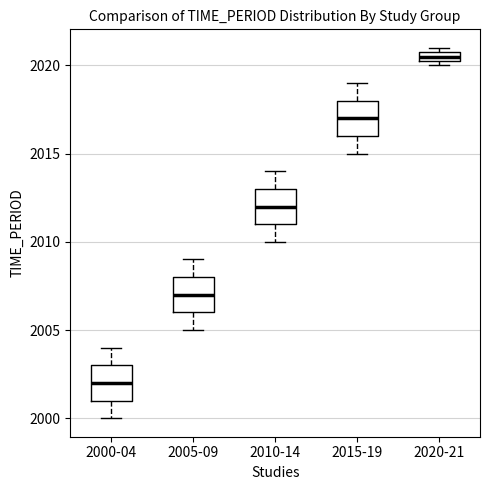

Which box has the lowest median line?

2000-04